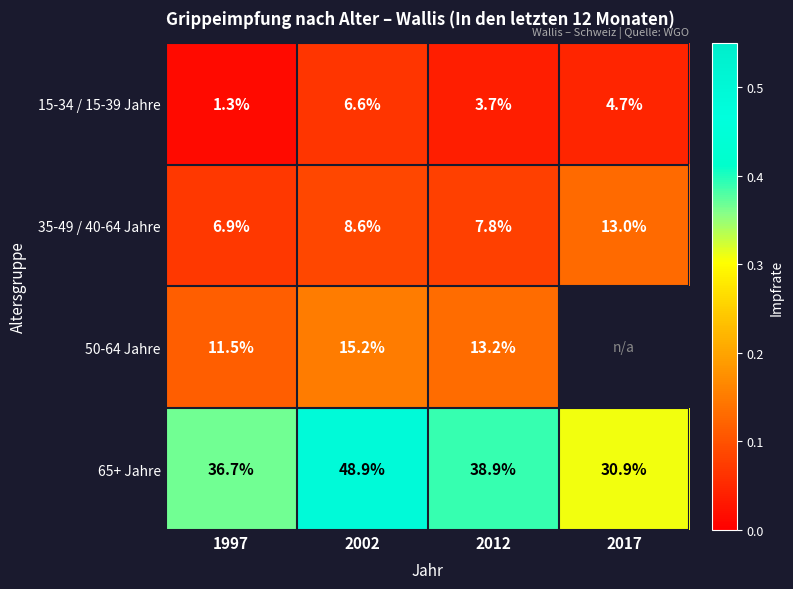

Is the value of 35-49 / 40-64 Jahre at 2017 greater than the value of 50-64 Jahre at 2002?

No